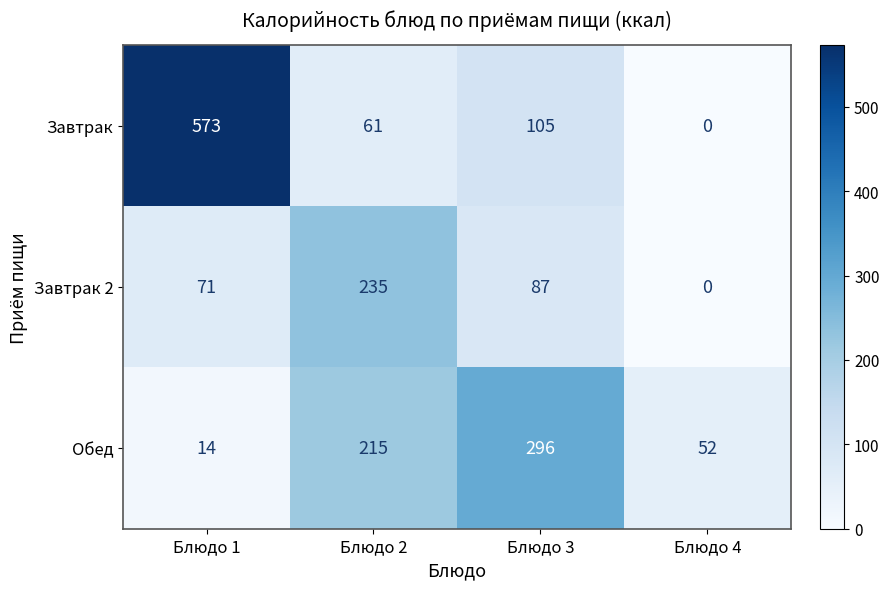

How many distinct data groups are displayed?

3